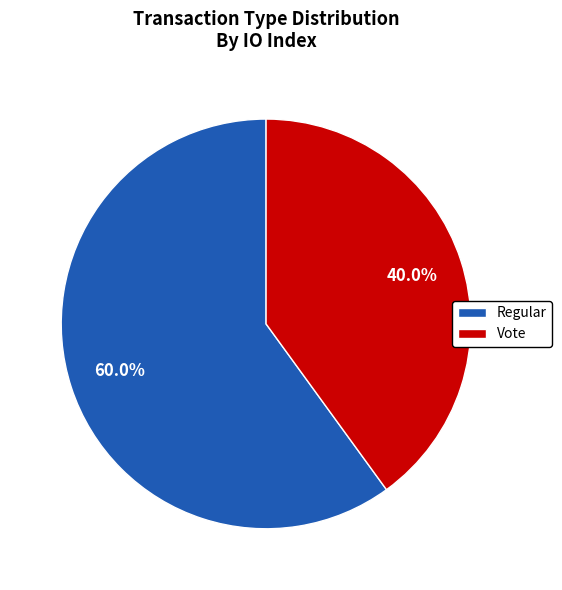

Does any single category account for the majority?

Yes